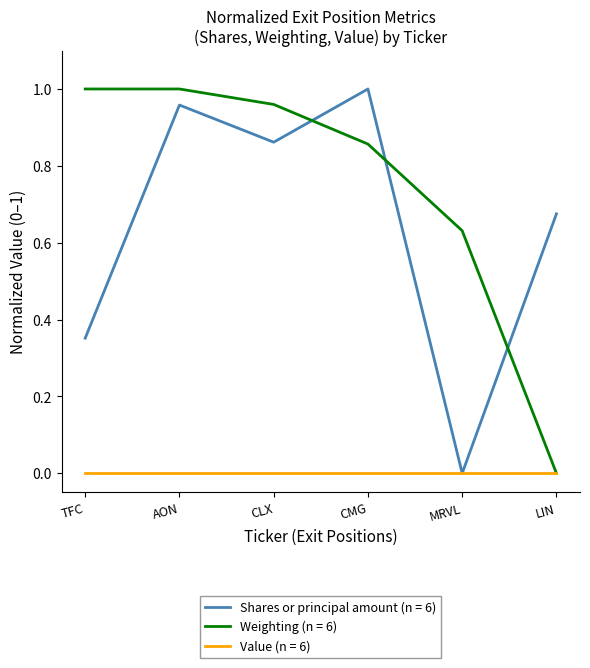

How many intersections are there between Weighting (n = 6) and Shares or principal amount (n = 6)?

3